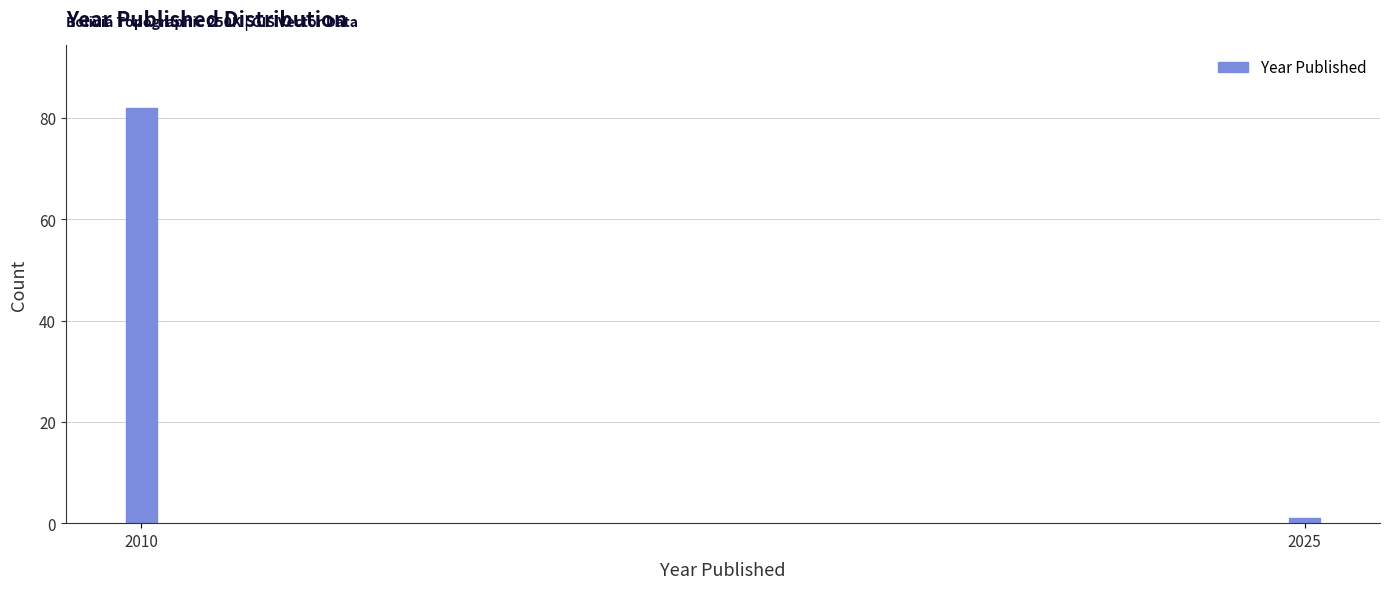

Reading left to right, extract all data points from this chart.

82	1